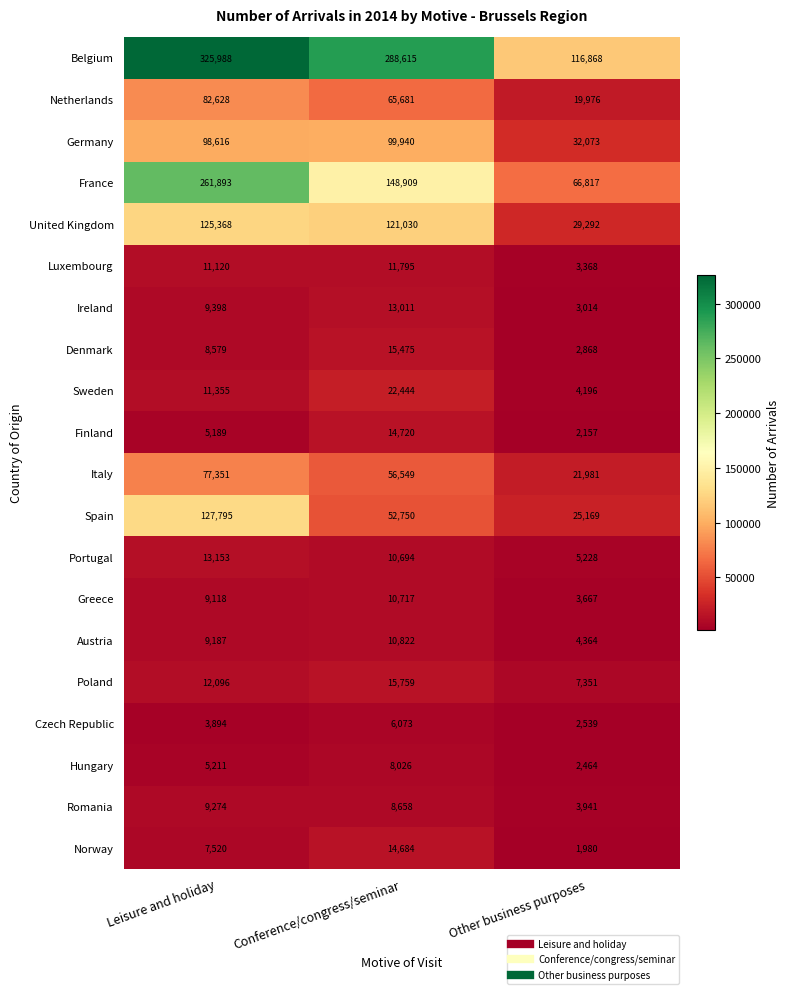

Between Conference/congress/seminar and Other business purposes, which series saw the biggest shift?

Belgium